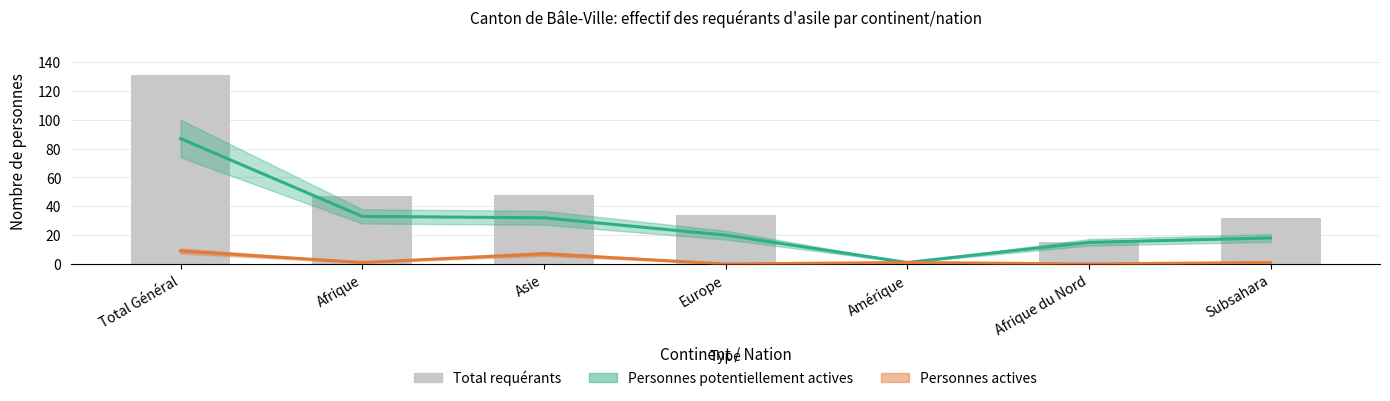

What is the average value?

44